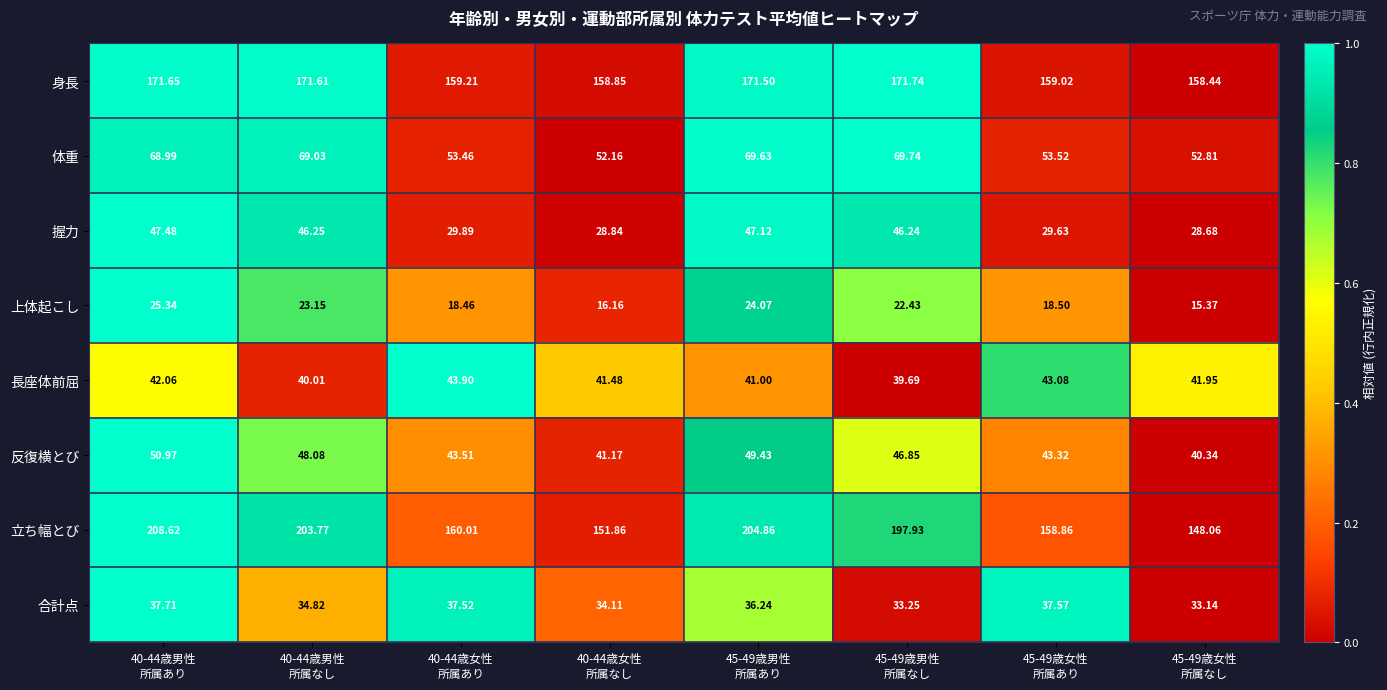

List the series in order of their peak value, highest first.

立ち幅とび, 身長, 体重, 反復横とび, 握力, 長座体前屈, 合計点, 上体起こし